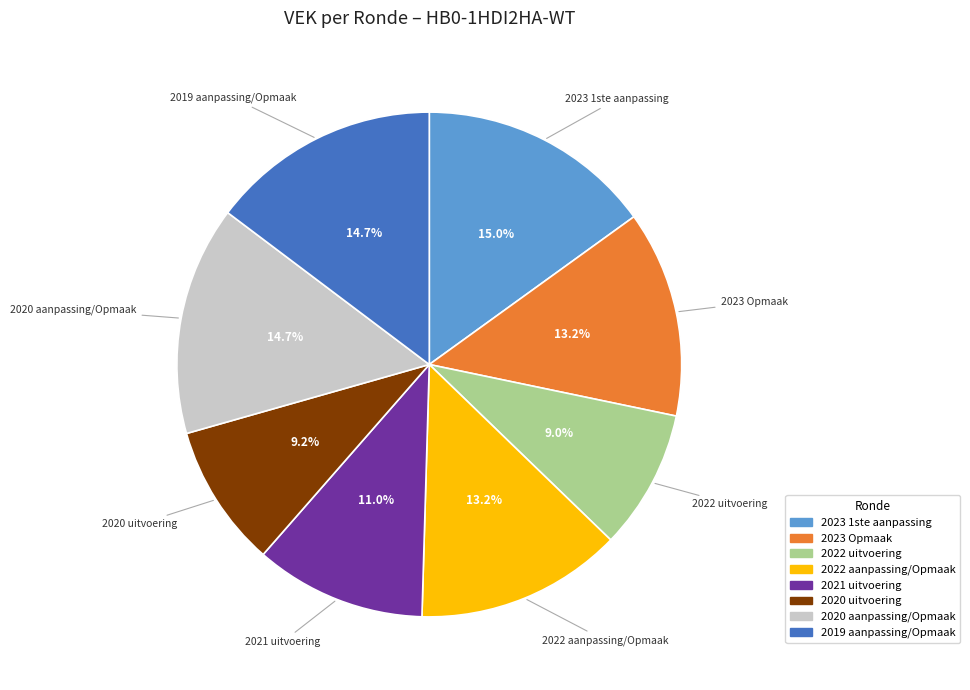

What percentage is the 2021 uitvoering slice, to the nearest percent?

11%